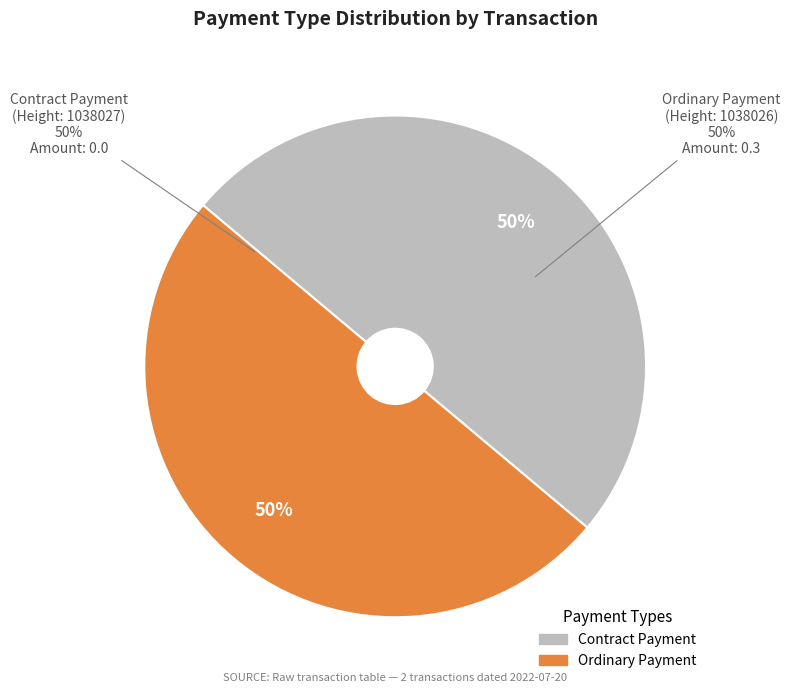

Is Ordinary Payment the majority of the pie?

Yes